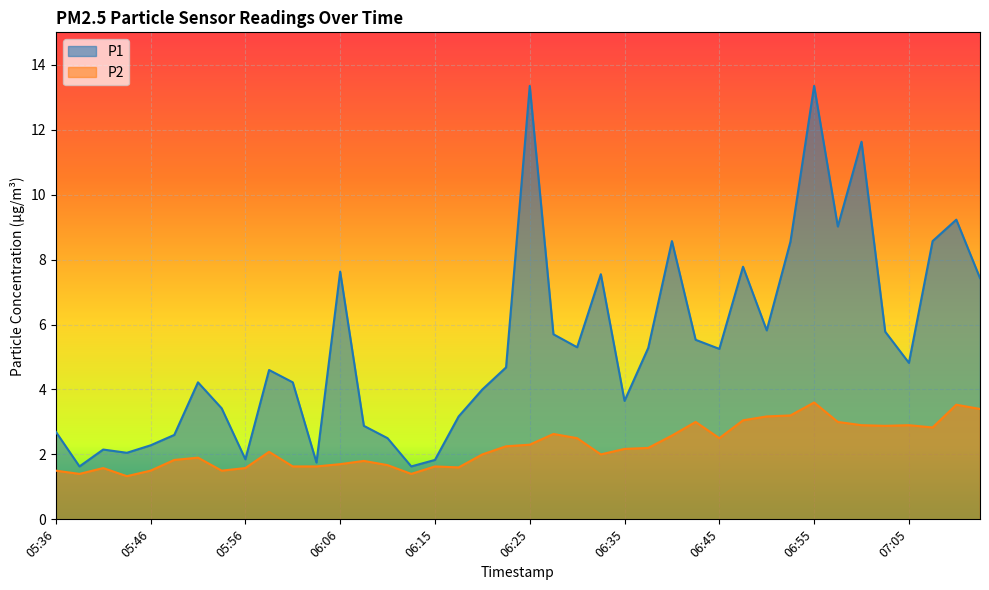

What is the value of the P2 point at the 1st from the left?

1.5